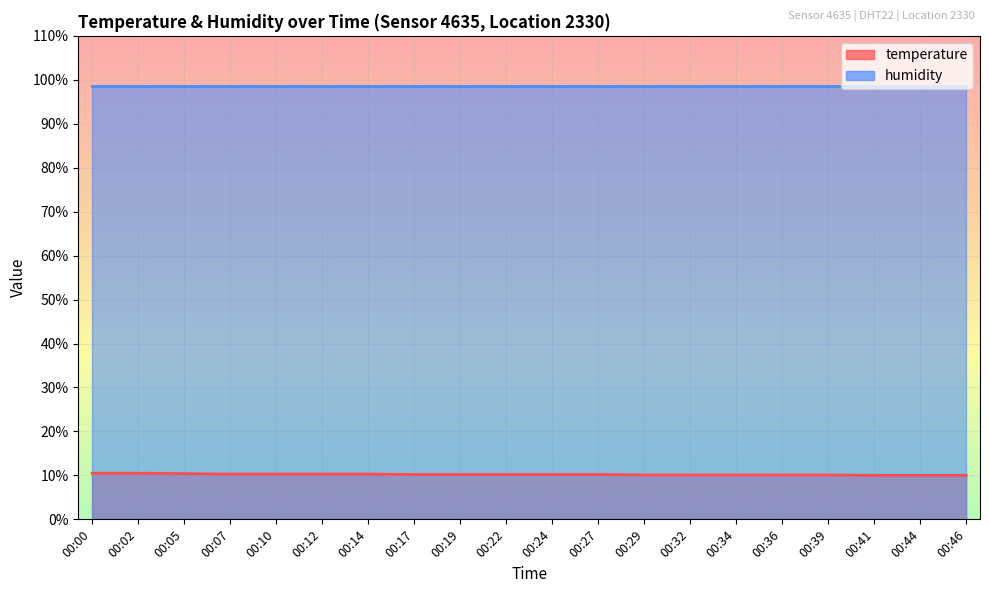

What is the difference between the second highest and minimum values?

0.5